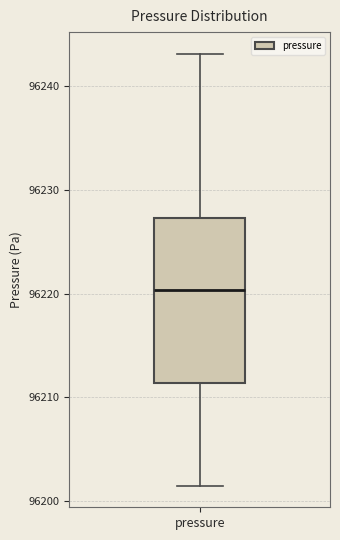

Where does the median line of the box for pressure sit on the y-axis? The values are not printed on the chart, so give them approximately, as read against the axis.

96220